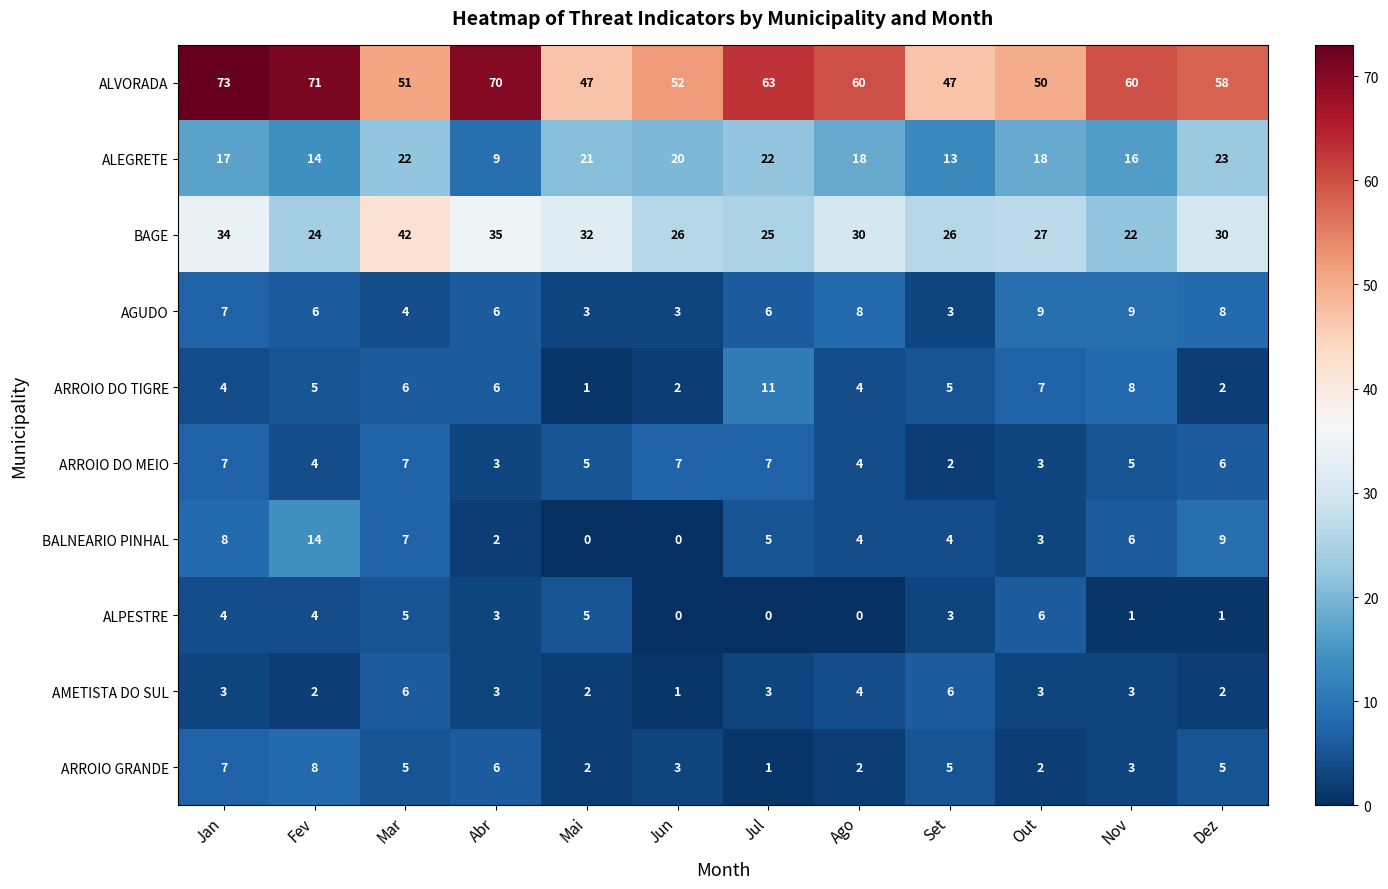

How many ALPESTRE values are between 1 and 5?

8